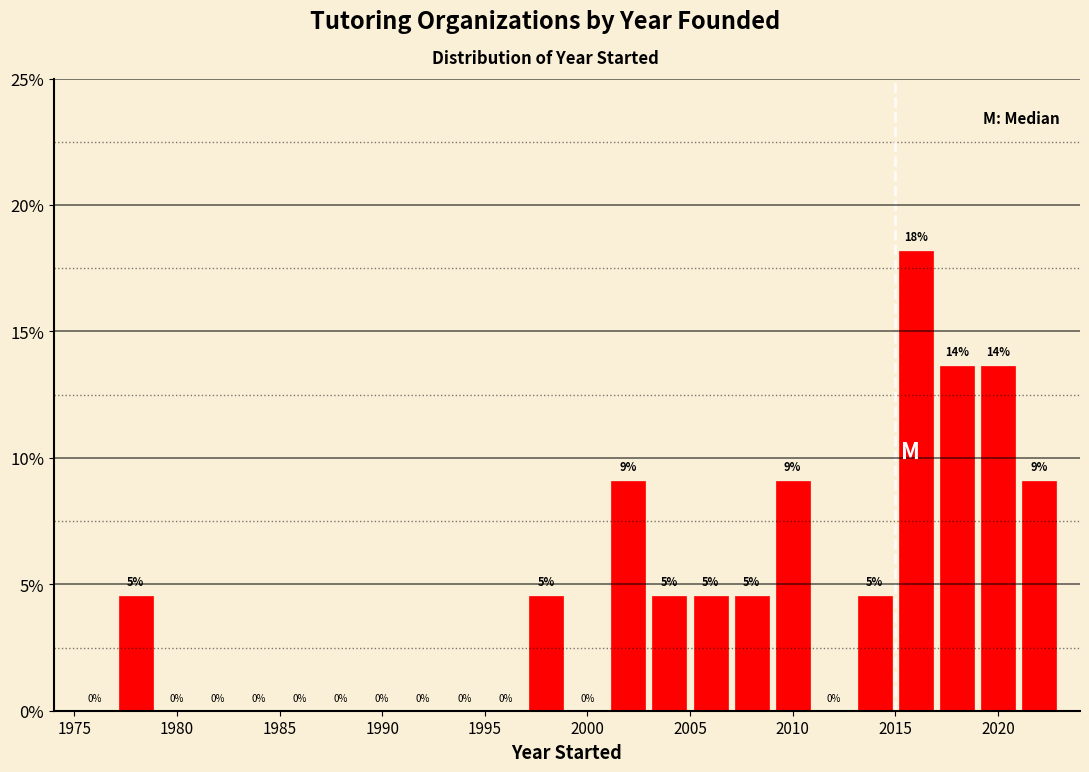

Which range on the x-axis has the tallest bar?

2015 to 2017